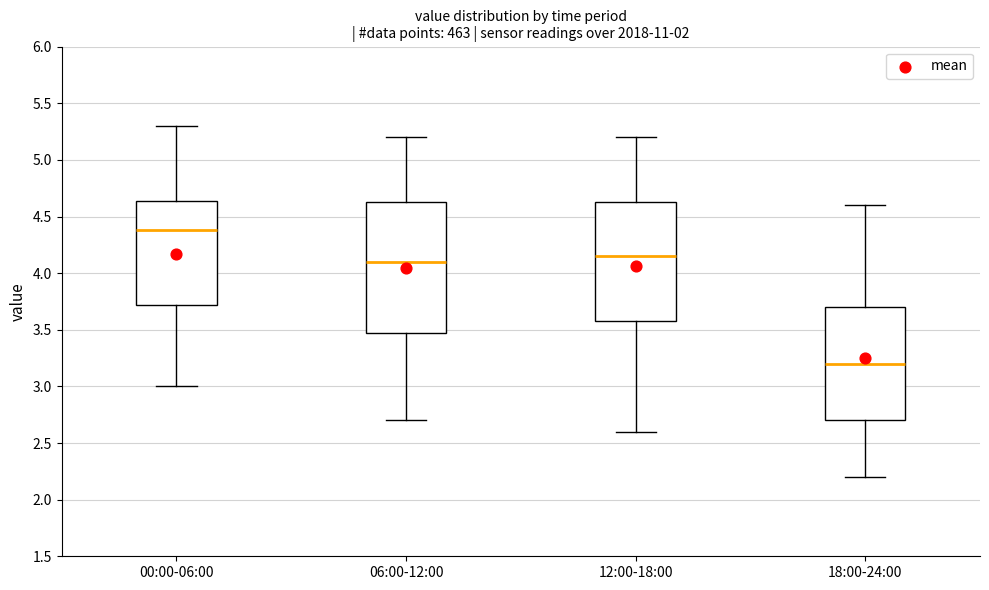

Reading left to right, read every box against the y-axis: the position of its median line, the range the box covers, and the ends of its whiskers. The values are not printed on the chart, so give them approximately, as read against the axis.

00:00-06:00: median 4.40, box 3.70 to 4.65, whiskers 3.00 to 5.30
06:00-12:00: median 4.10, box 3.50 to 4.65, whiskers 2.70 to 5.20
12:00-18:00: median 4.15, box 3.60 to 4.65, whiskers 2.60 to 5.20
18:00-24:00: median 3.20, box 2.70 to 3.70, whiskers 2.20 to 4.60